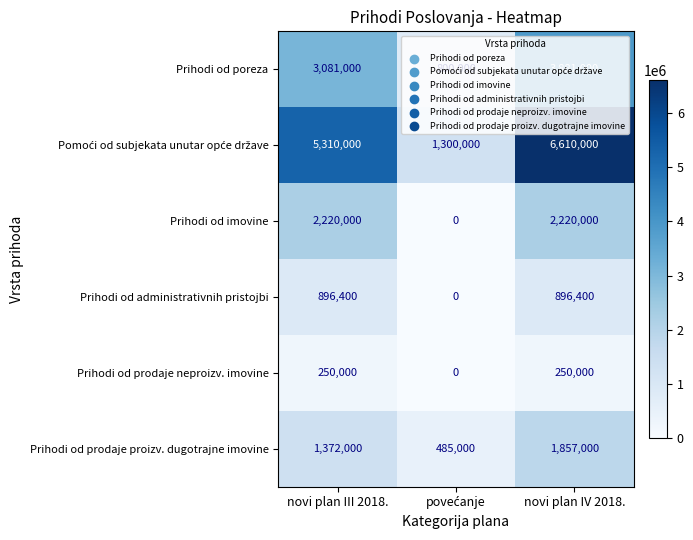

What is the difference between the maximum and minimum values in the Prihodi od prodaje proizv. dugotrajne imovine series?

1372000